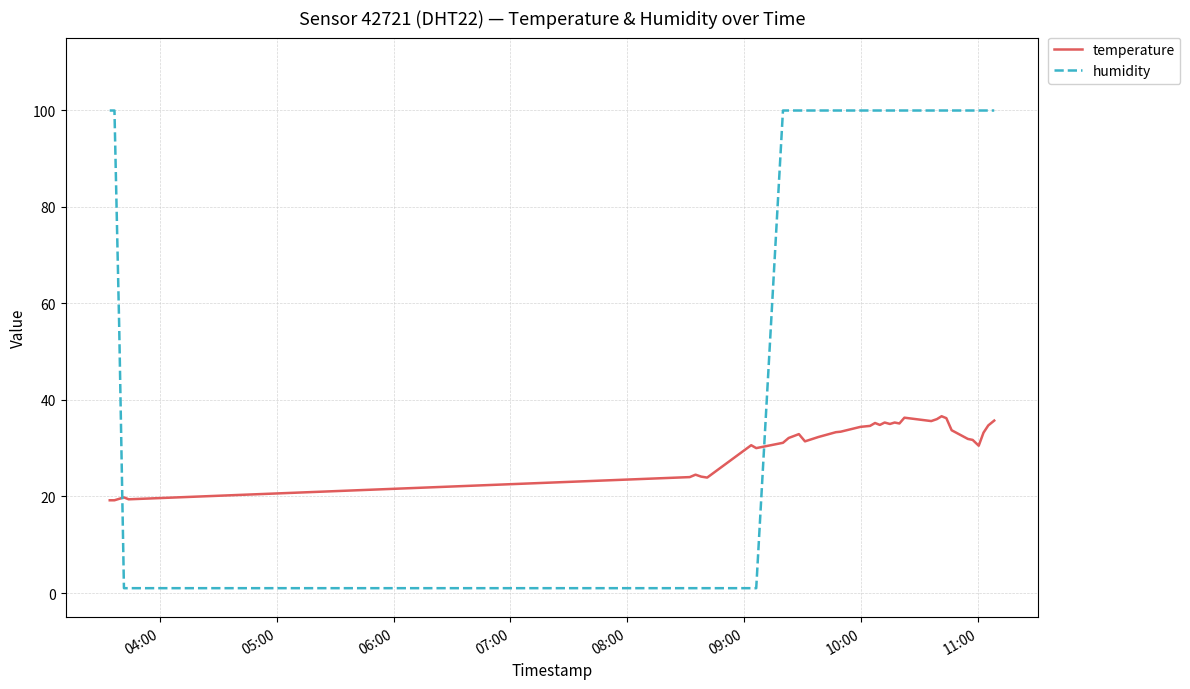

What is the difference between the maximum and minimum values in the temperature series?

17.4